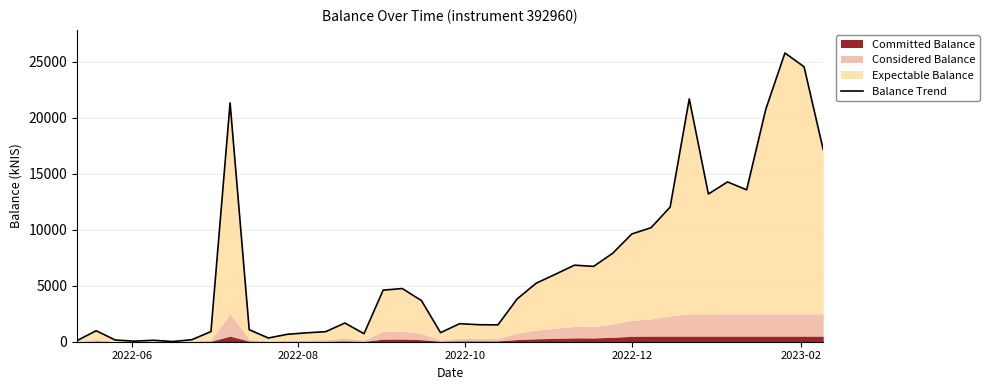

The chart shows a value of 28.3 at 5. True or false?

False